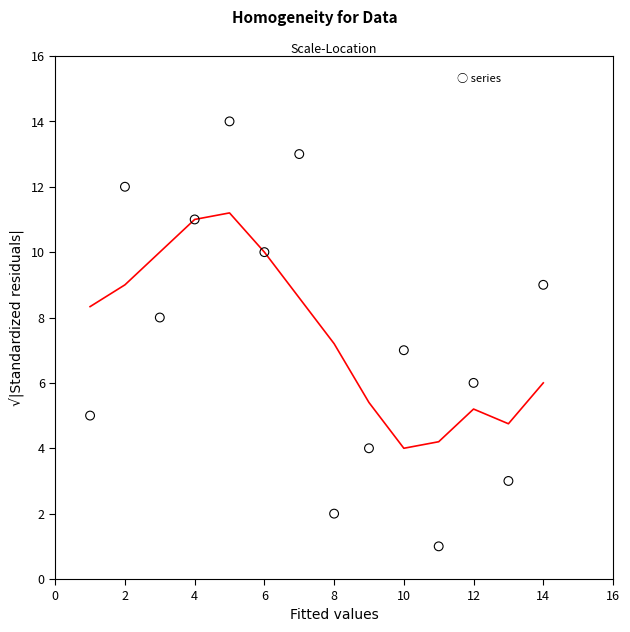

What is the range of X values (max minus min)?

13